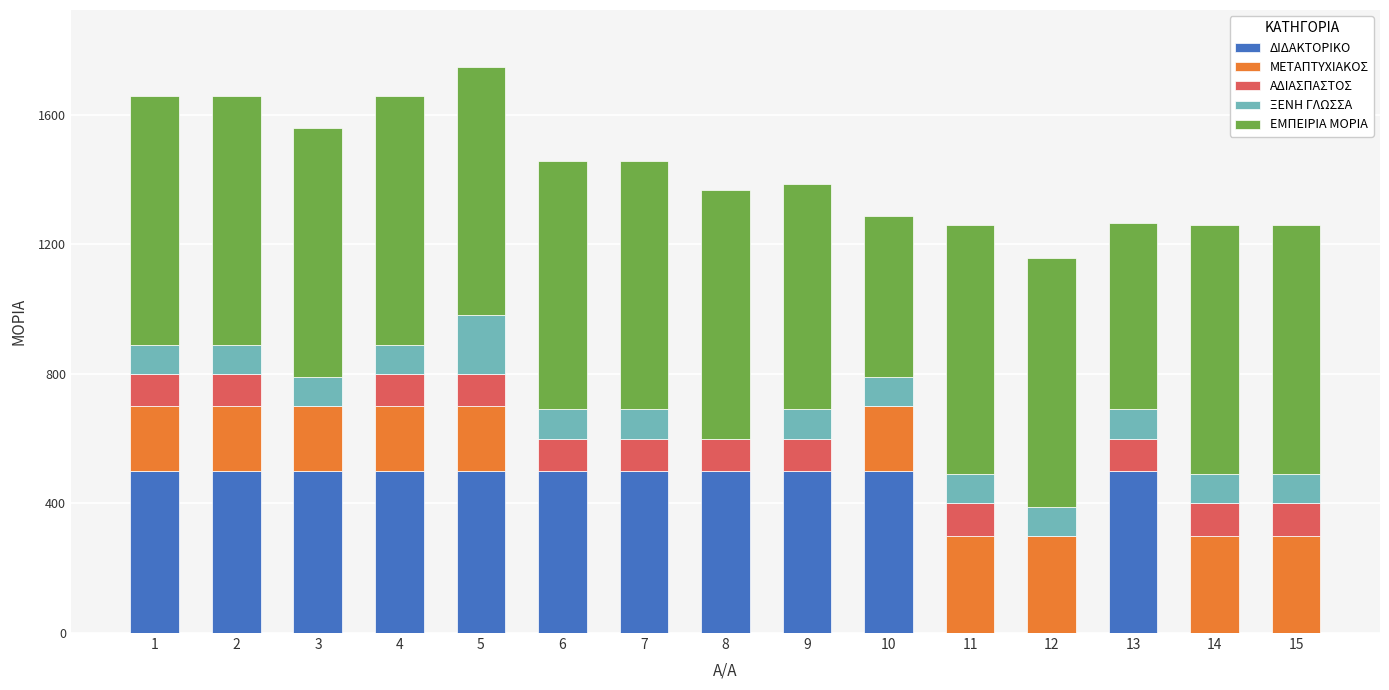

What are all the series names shown in the legend?

ΔΙΔΑΚΤΟΡΙΚΟ, ΜΕΤΑΠΤΥΧΙΑΚΟΣ, ΑΔΙΑΣΠΑΣΤΟΣ, ΞΕΝΗ ΓΛΩΣΣΑ, ΕΜΠΕΙΡΙΑ ΜΟΡΙΑ